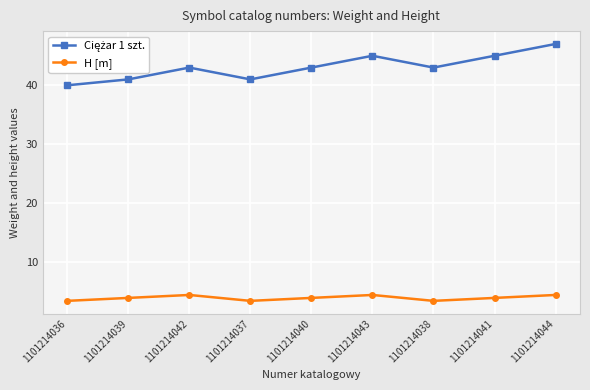

What is the label of the 4th point from the left?

1101214037